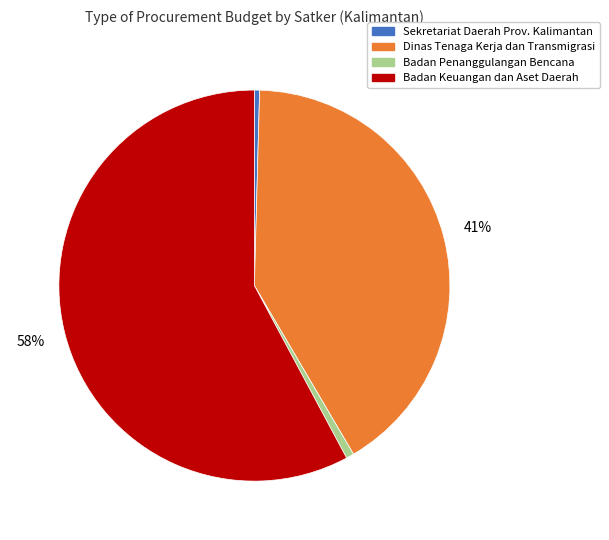

Does any single category account for the majority?

Yes